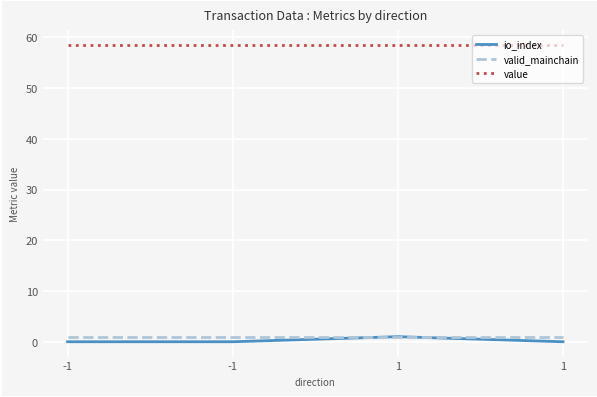

Which category has the lowest value across all series?

-1